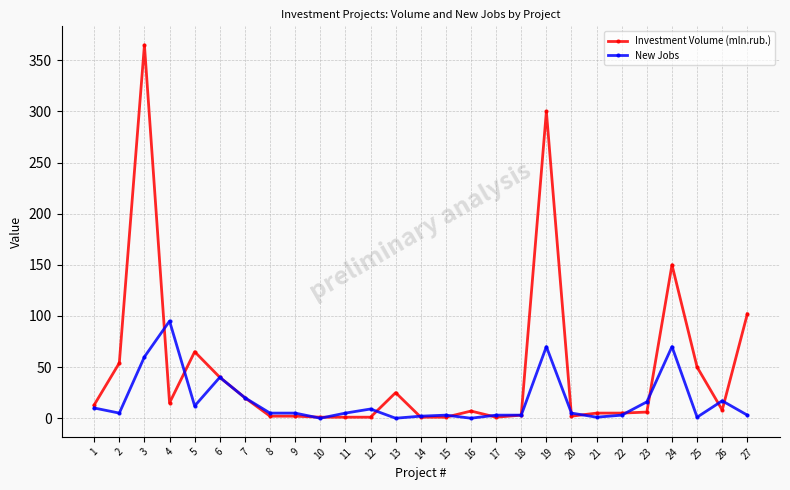

Rank the series by their maximum value, from highest to lowest.

Investment Volume (mln.rub.), New Jobs